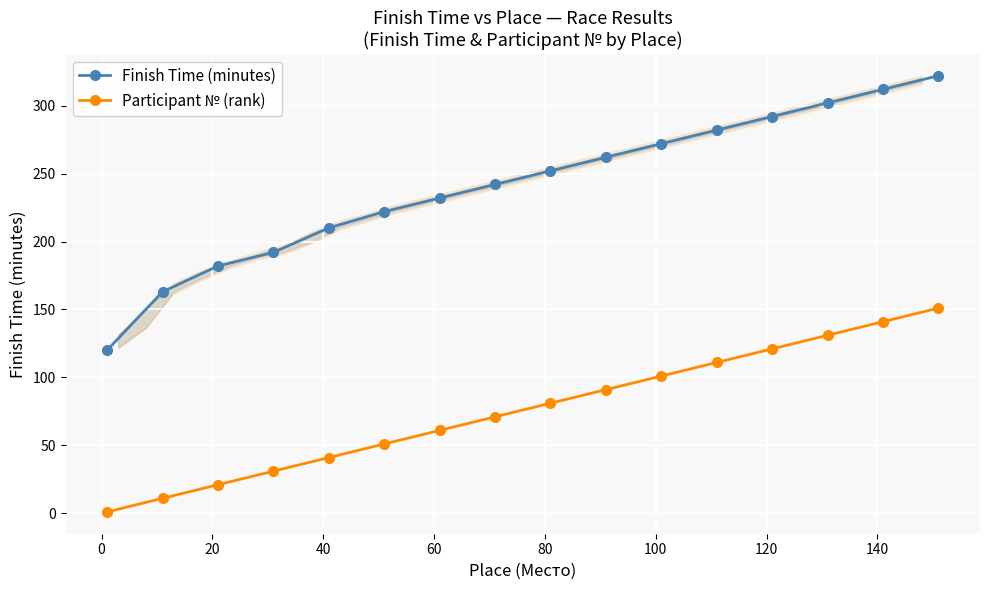

True or false: Finish Time (minutes) and Participant № (rank) intersect in this chart.

False